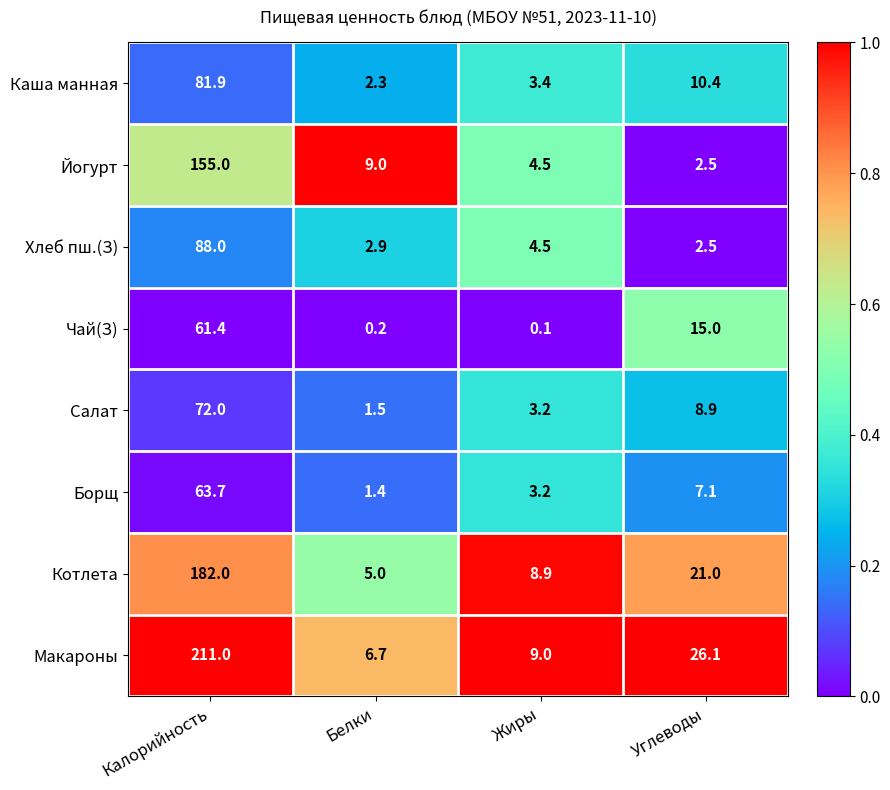

Which series has the largest total across all categories?

Макароны